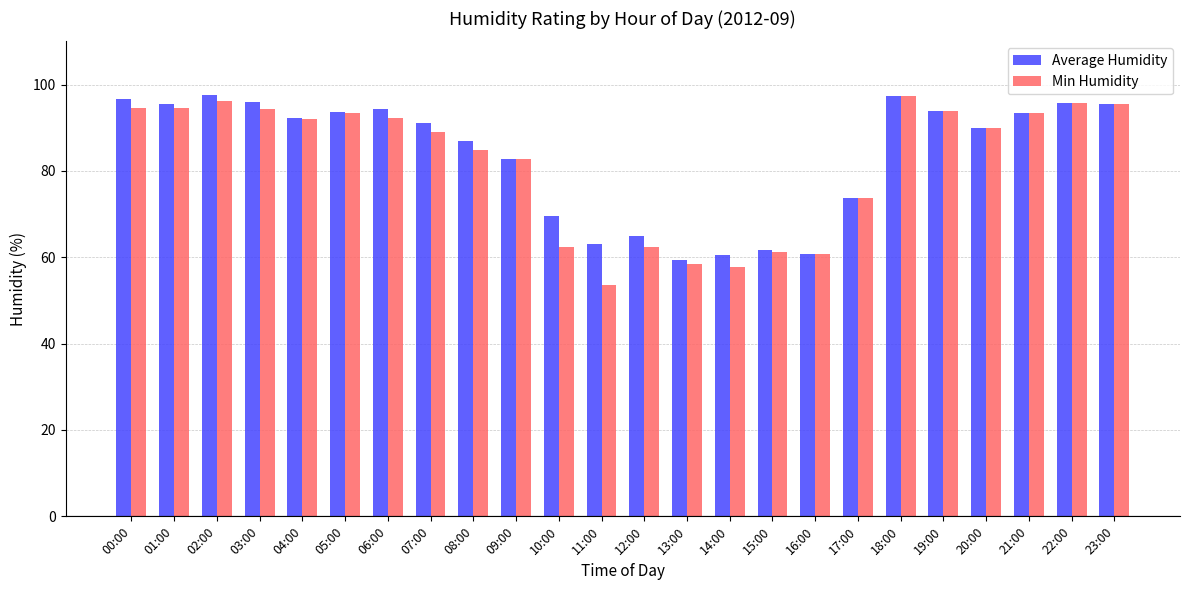

What is the sum of the Min Humidity values at 07:00 and 16:00?

149.8